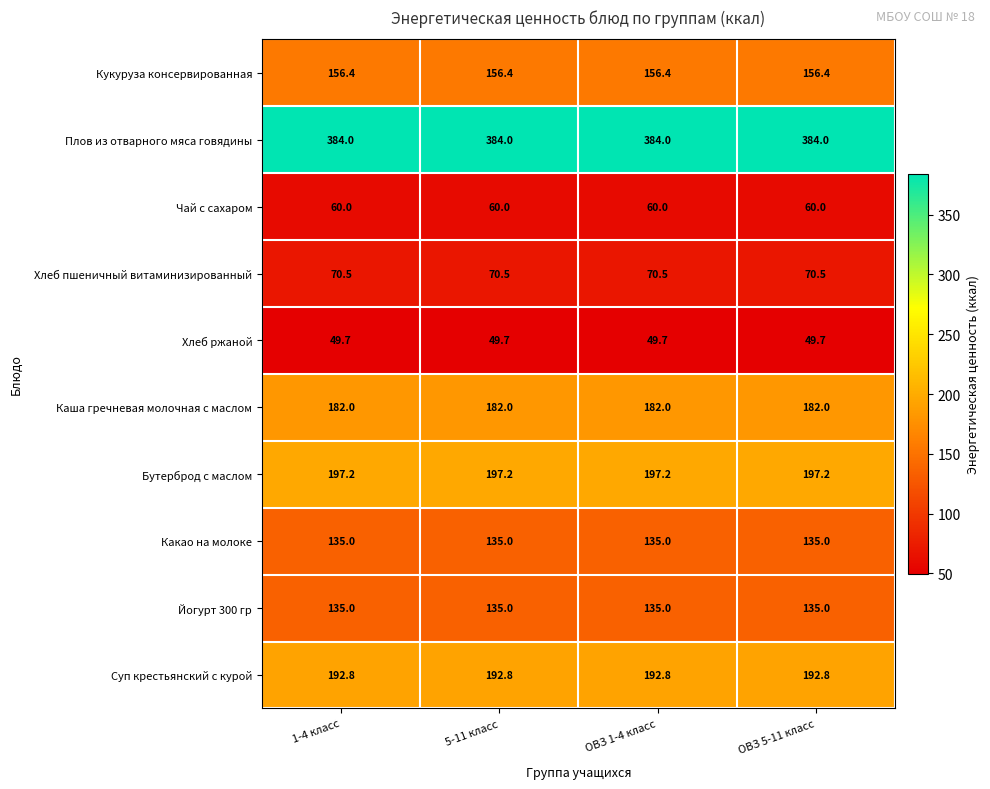

True or false: Бутерброд с маслом has a value of 97.1 at 5-11 класс.

False